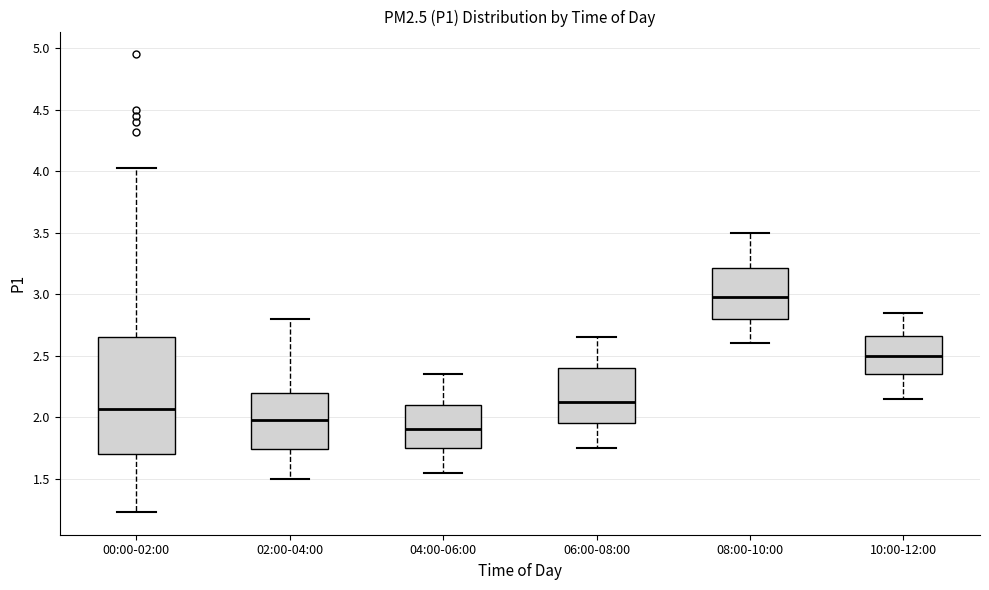

Reading left to right, read every box against the y-axis: the position of its median line, the range the box covers, and the ends of its whiskers. The values are not printed on the chart, so give them approximately, as read against the axis.

00:00-02:00: median 2.05, box 1.70 to 2.65, whiskers 1.25 to 4.05
02:00-04:00: median 2.00, box 1.75 to 2.20, whiskers 1.50 to 2.80
04:00-06:00: median 1.90, box 1.75 to 2.10, whiskers 1.55 to 2.35
06:00-08:00: median 2.15, box 1.95 to 2.40, whiskers 1.75 to 2.65
08:00-10:00: median 3.00, box 2.80 to 3.20, whiskers 2.60 to 3.50
10:00-12:00: median 2.50, box 2.35 to 2.65, whiskers 2.15 to 2.85